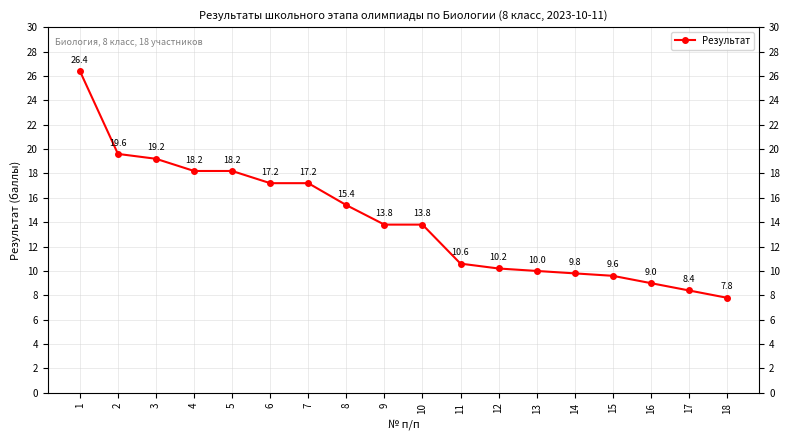

True or false: there are more than 2 points higher than both neighbors.

False